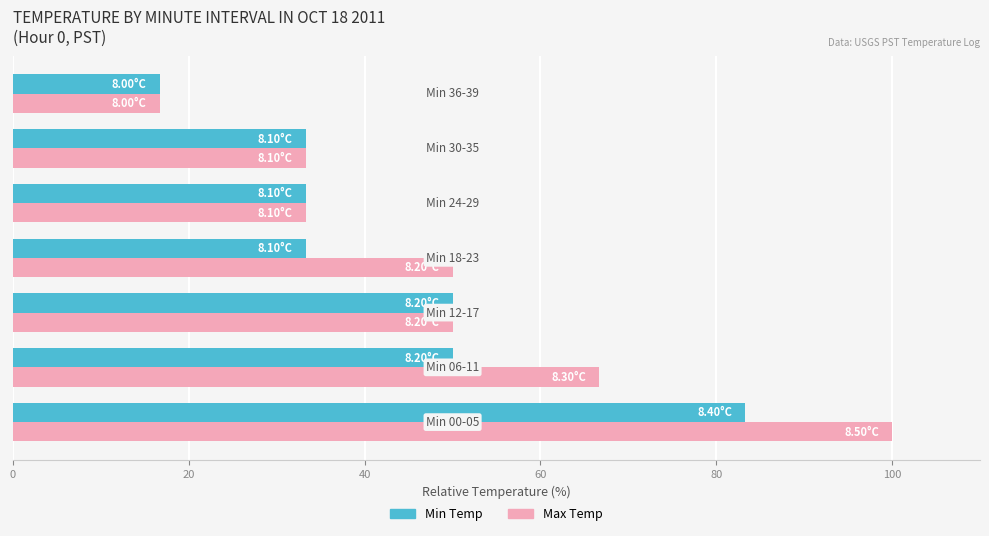

What is the sum of all Min Temp values?

299.9